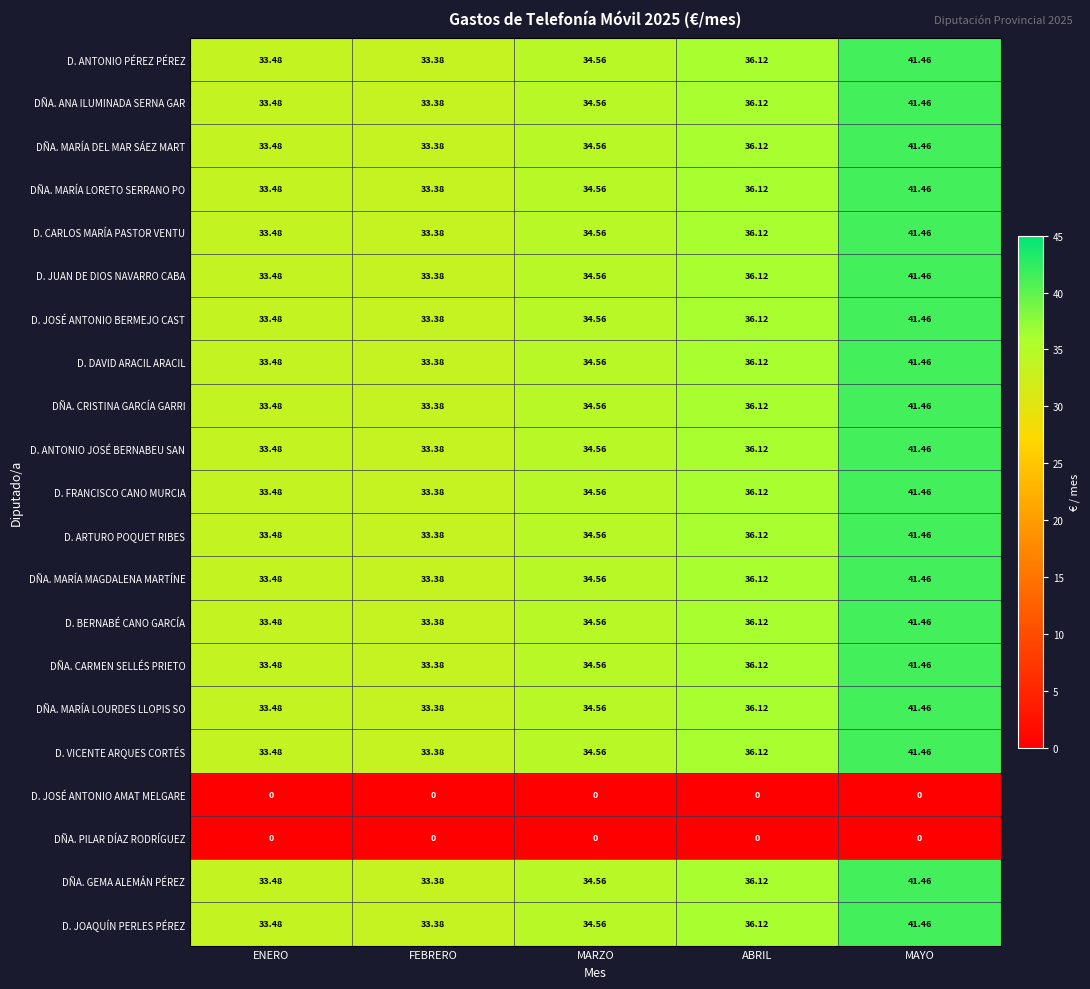

How many data points does each series have?

5